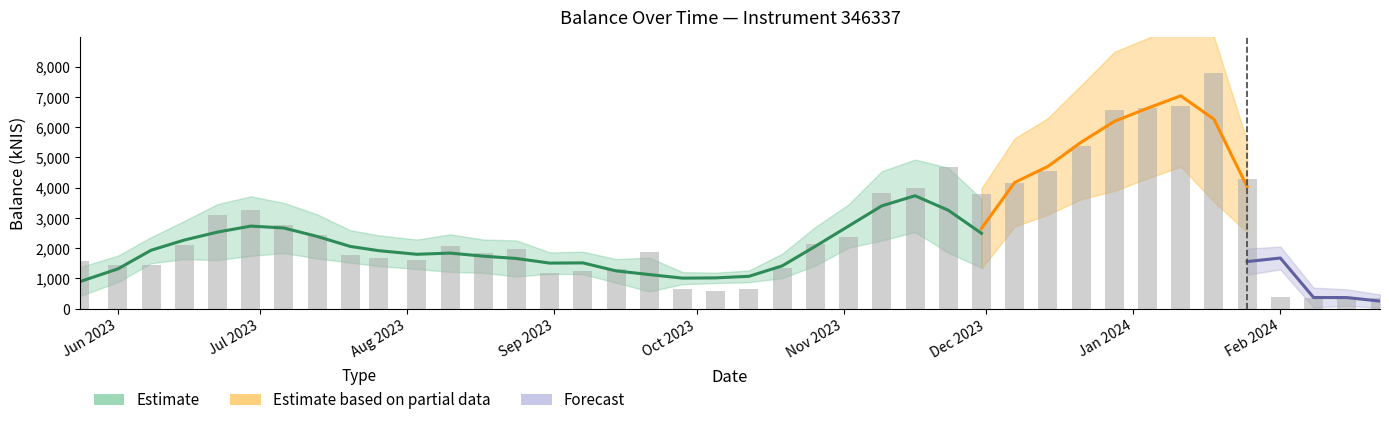

At which category does the chart reach its peak across all series?

2024-01-18